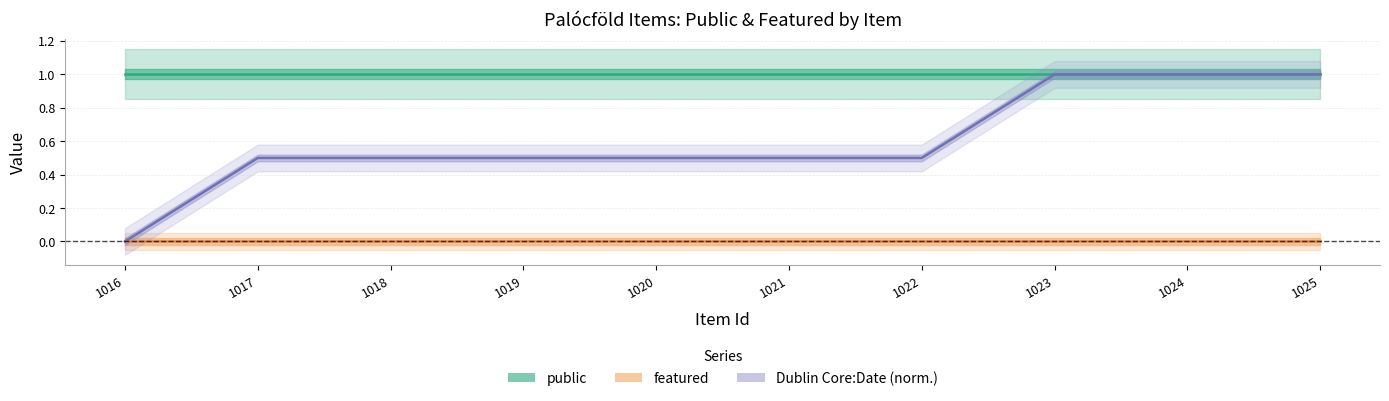

Rank the categories by Dublin Core:Date (norm.) value from highest to lowest.

1023, 1024, 1025, 1017, 1018, 1019, 1020, 1021, 1022, 1016